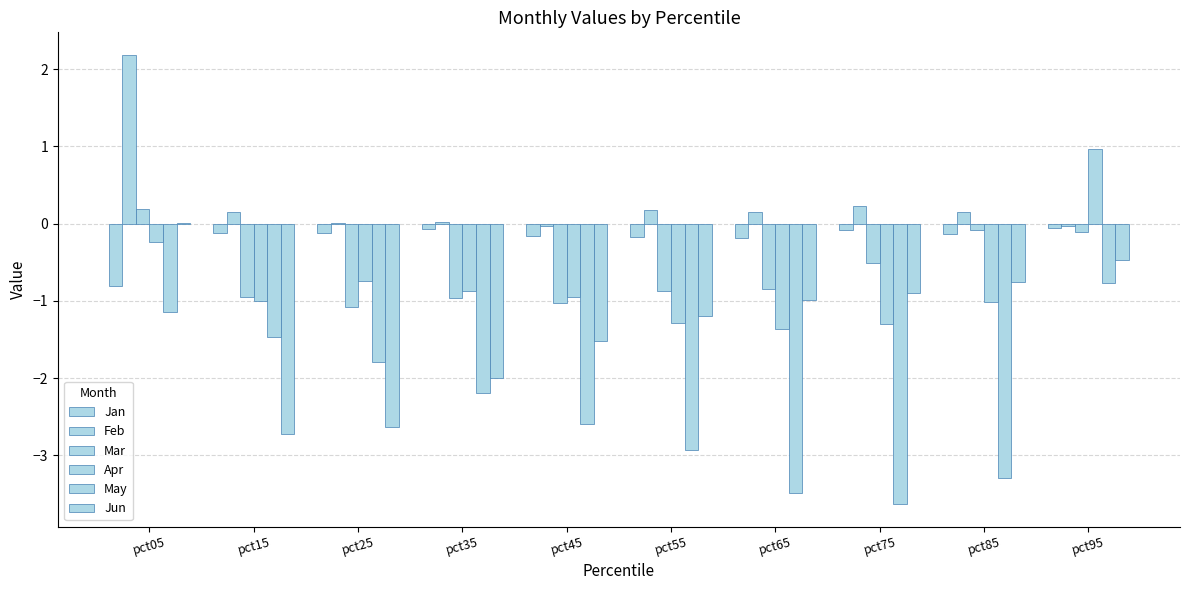

Is the value of Apr at pct95 greater than the value of Jan at pct15?

Yes